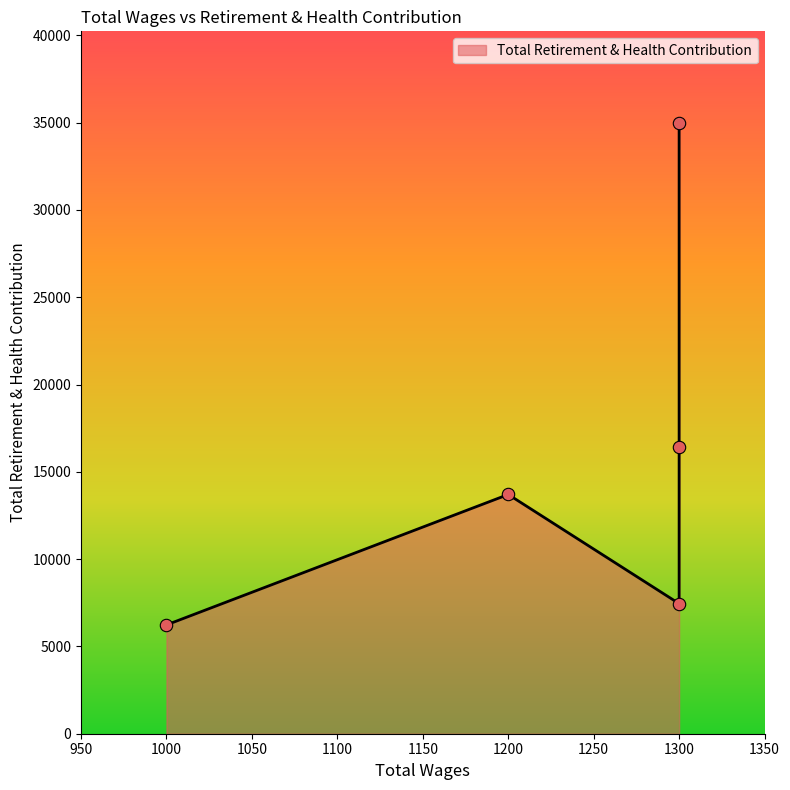

What is the ratio of the value at 1300.0 to the value at 1000.0?

1.2